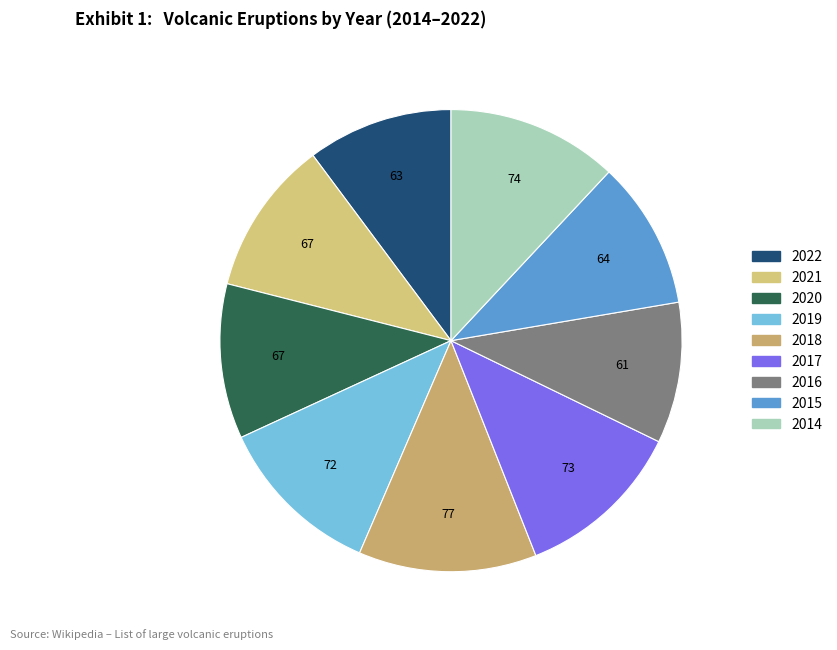

Is it true that 2022 is 10% of the pie?

True